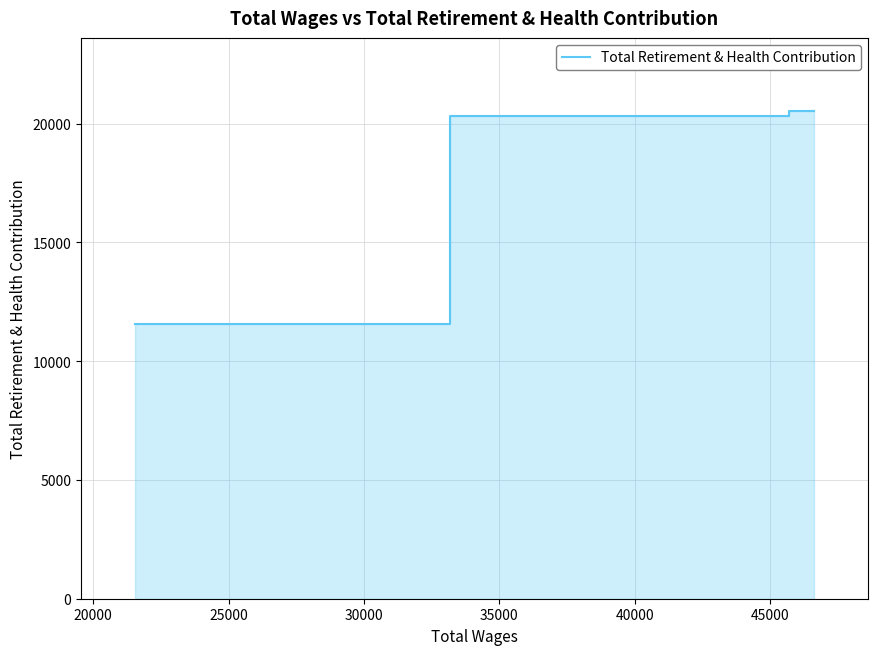

The chart shows a value of 11560 at 25000. True or false?

True